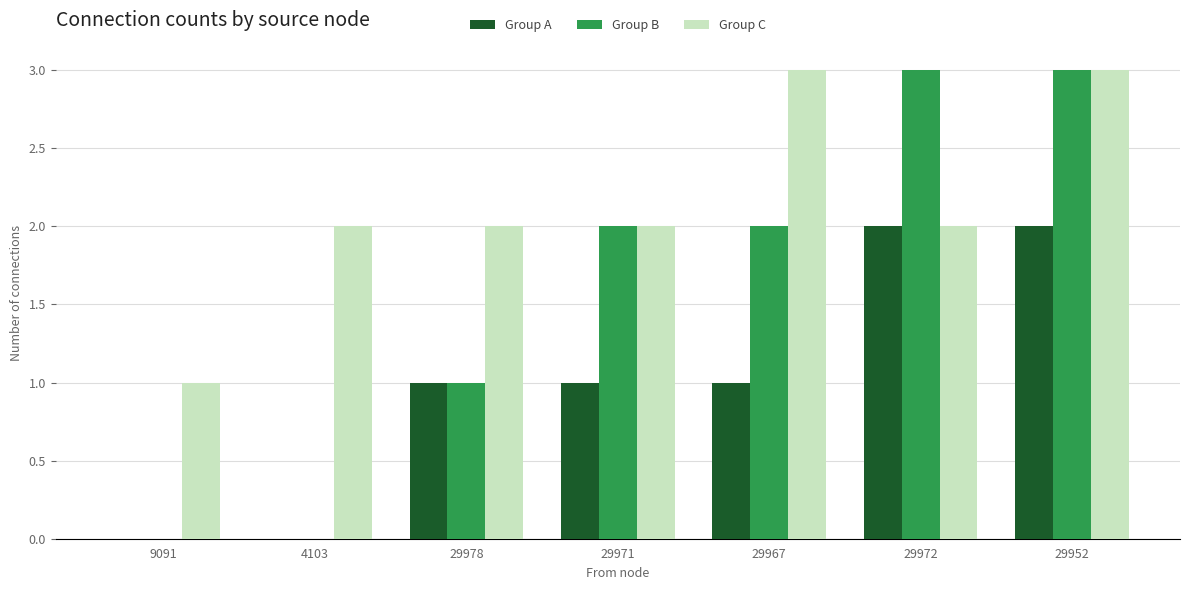

Count the number of data series in this chart.

3